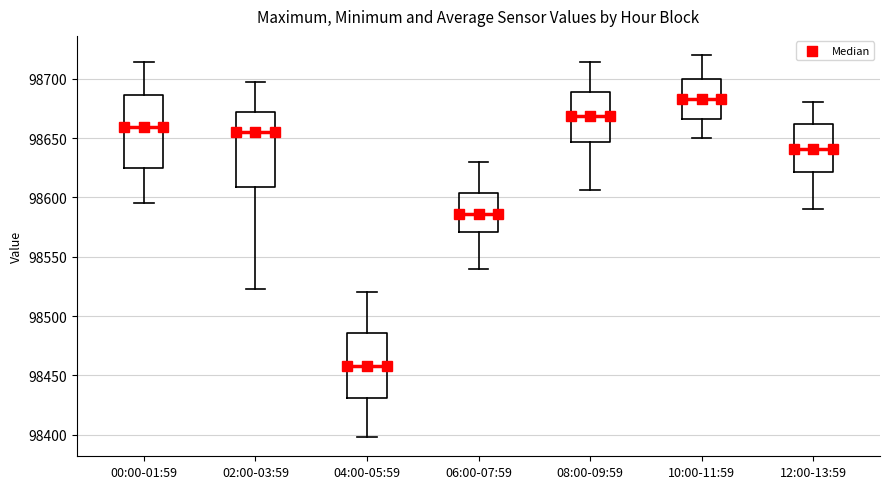

Which box has the highest median line?

10:00-11:59